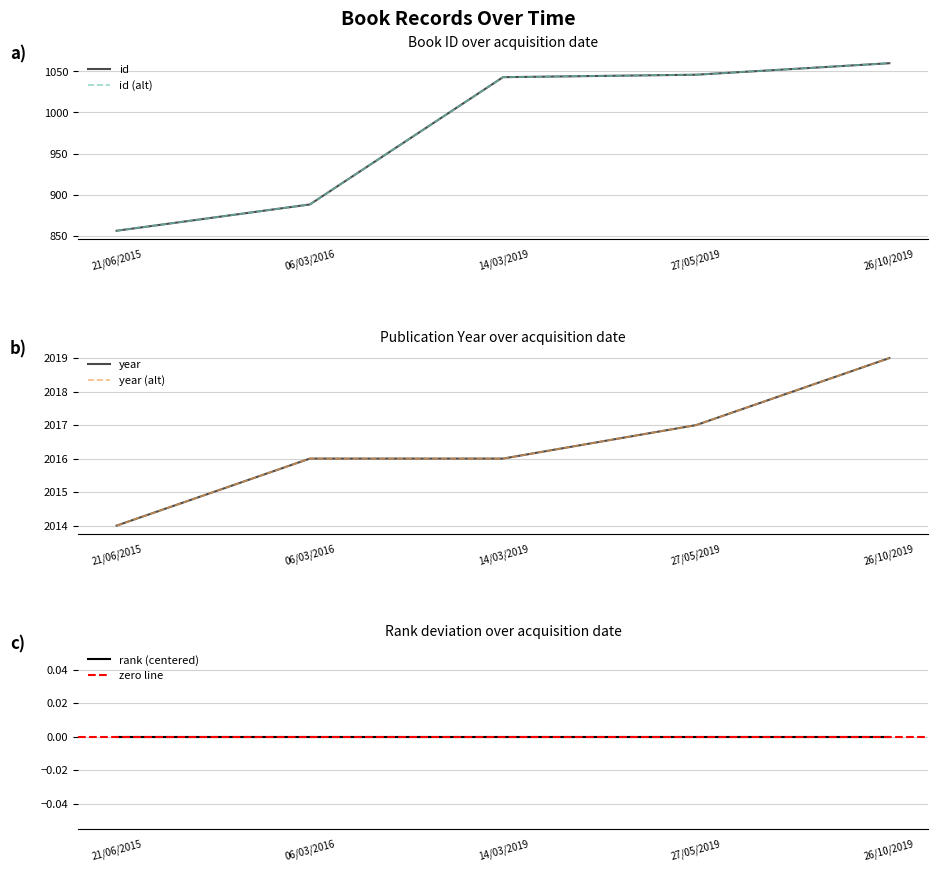

Count the number of categories in the chart.

5